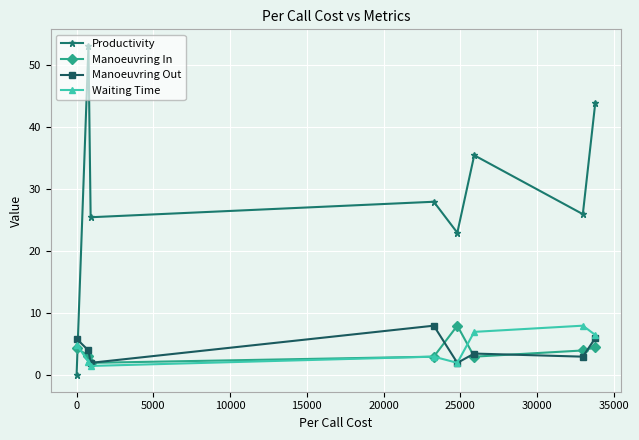

At how many categories does at least one series exceed 11?

7